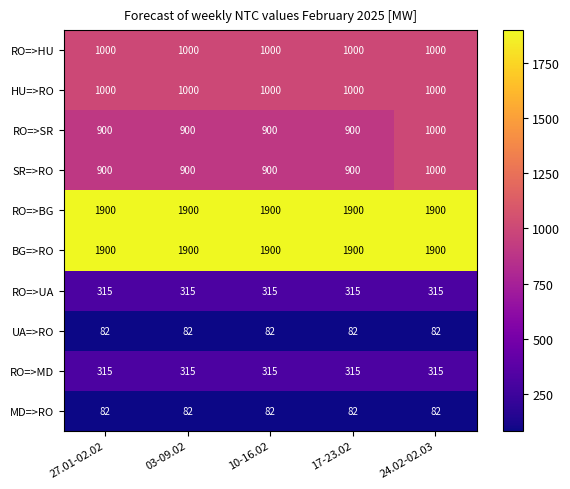

What is the average value of the HU=>RO series?

1000